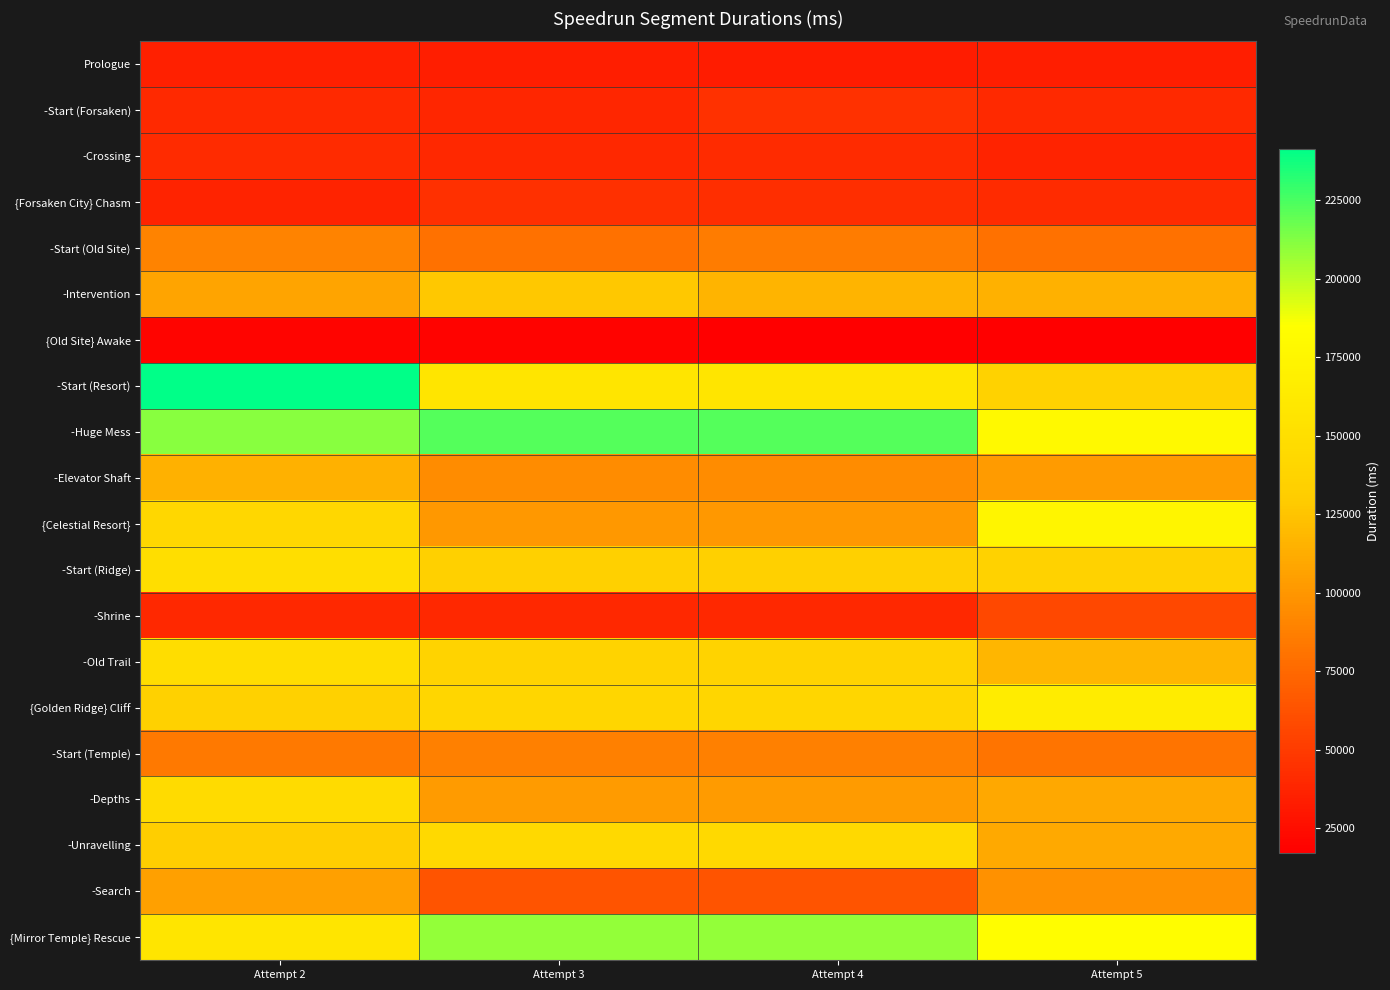

Count the number of data series in this chart.

20